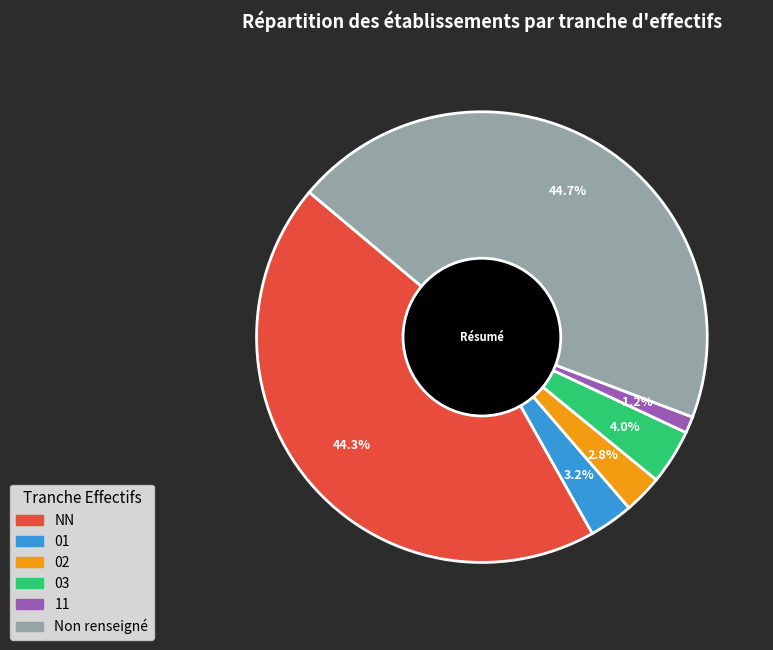

Is there a majority slice in this chart?

No